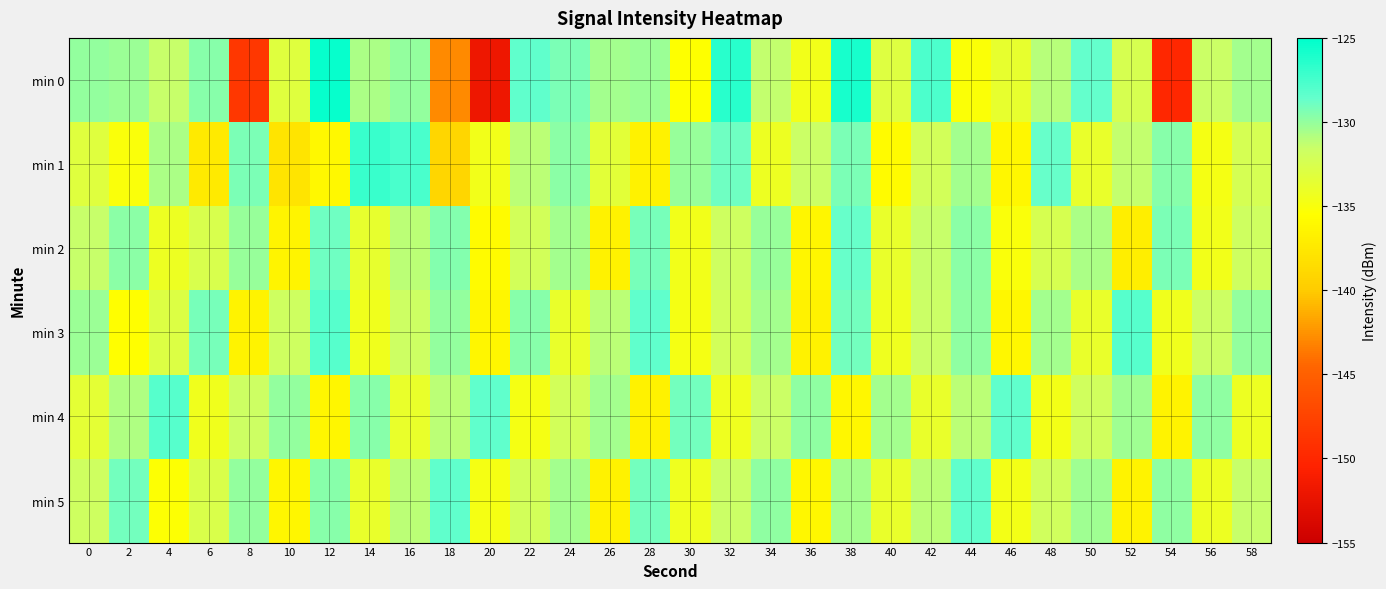

Between 34 and 32, which is larger?

32